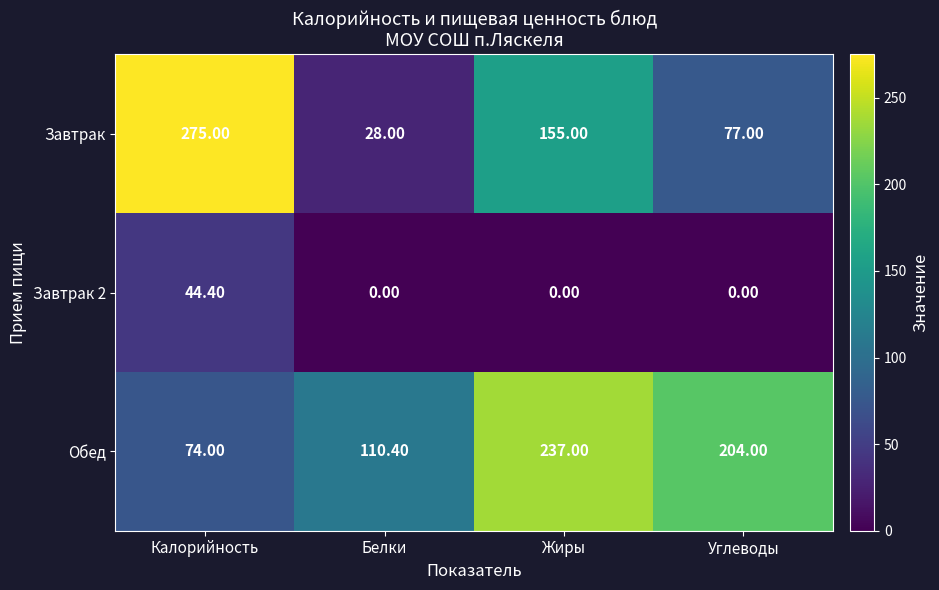

What is the sum of the Обед values at Углеводы and Жиры?

441.0